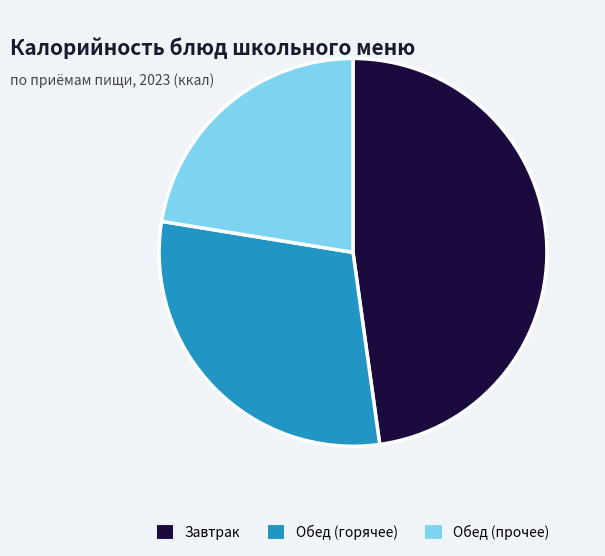

Does any single category account for the majority?

No